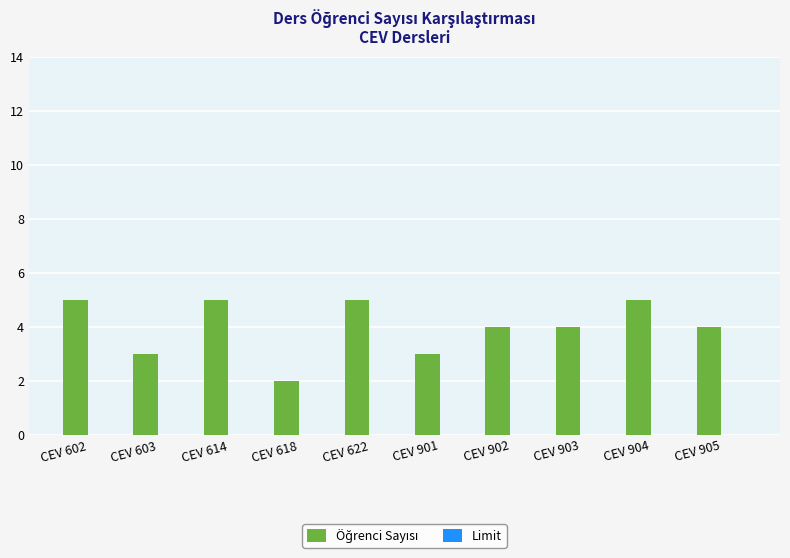

Which has a higher value, CEV 901 or CEV 902?

CEV 902